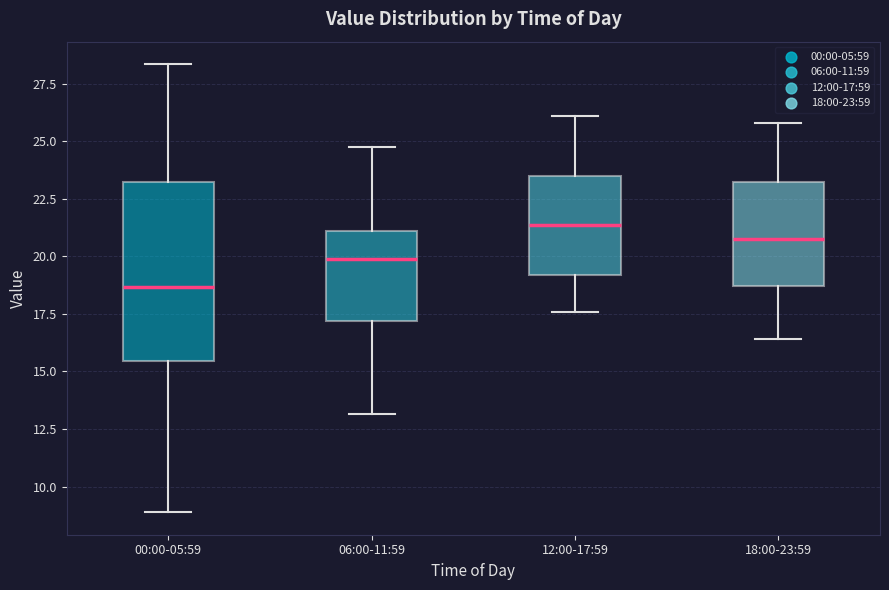

Reading left to right, transcribe this box plot: for each box, give where its median line is, the range the box spans, and where its two whiskers end, as read against the y-axis. The values are not printed on the chart, so give them approximately, as read against the axis.

00:00-05:59: median 18.5, box 15.5 to 23.0, whiskers 9.0 to 28.5
06:00-11:59: median 20.0, box 17.0 to 21.0, whiskers 13.0 to 24.5
12:00-17:59: median 21.5, box 19.0 to 23.5, whiskers 17.5 to 26.0
18:00-23:59: median 21.0, box 18.5 to 23.0, whiskers 16.5 to 26.0